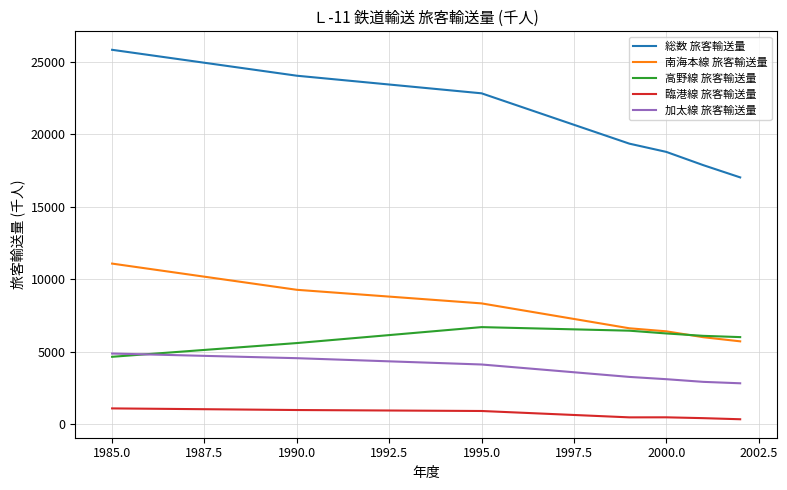

At how many categories does at least one series exceed 861?

7